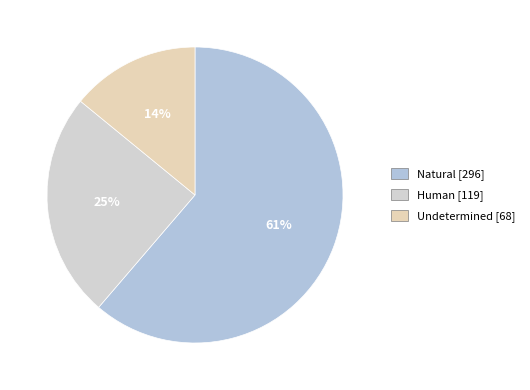

How many segments does this pie chart have?

3